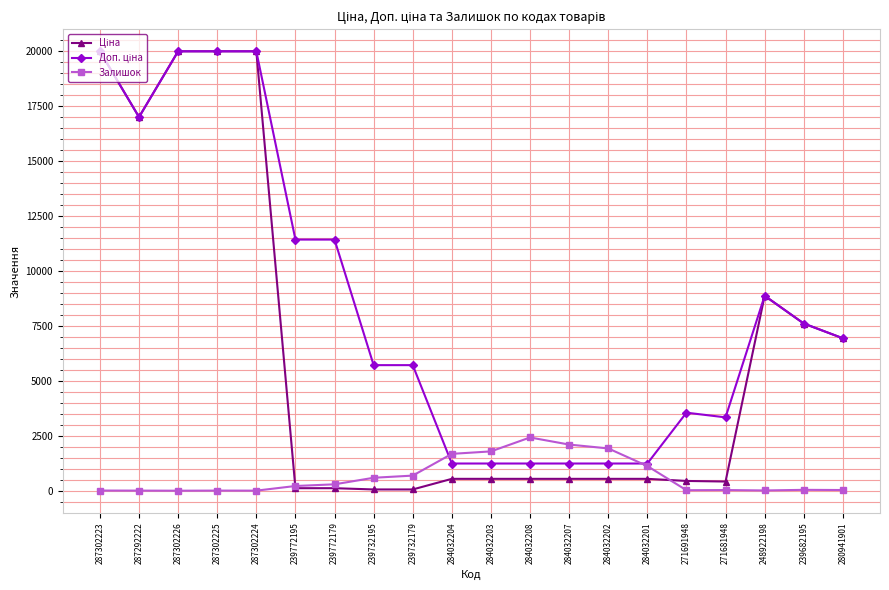

How many lines are shown in the chart?

3